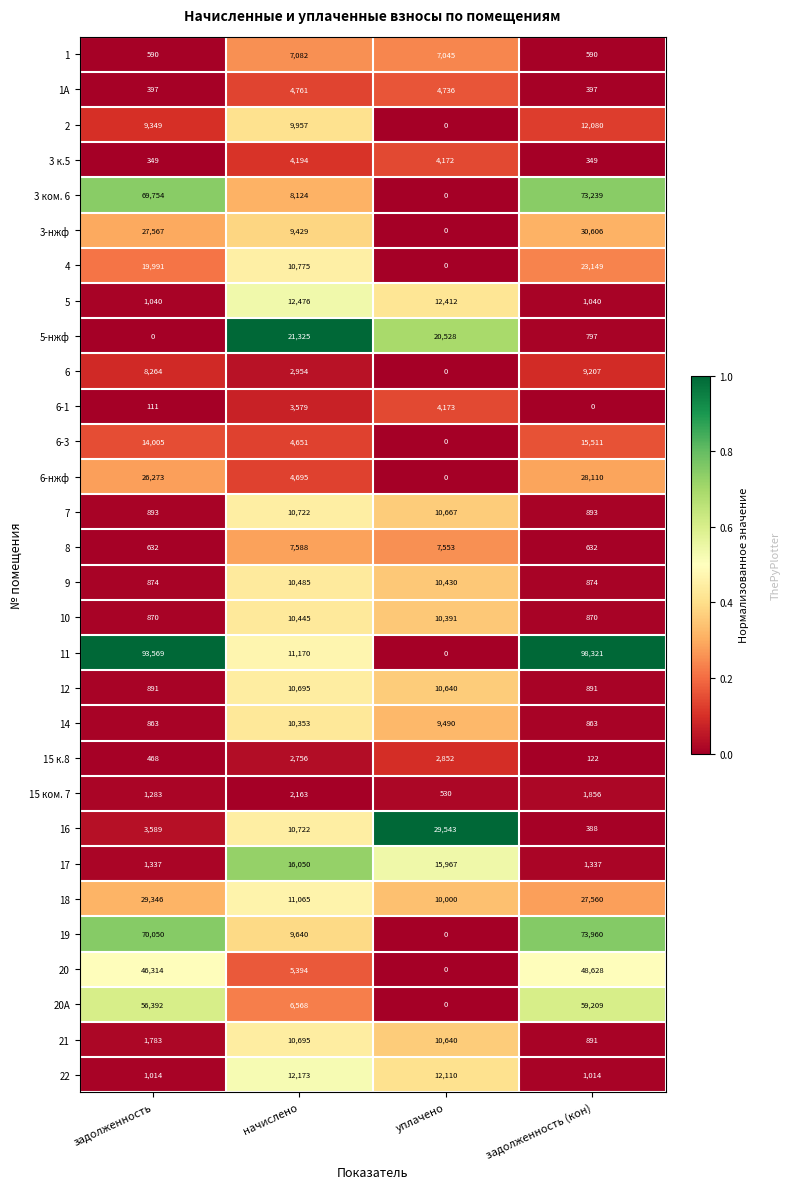

Which label corresponds to the largest value in the chart?

задолженность (кон)